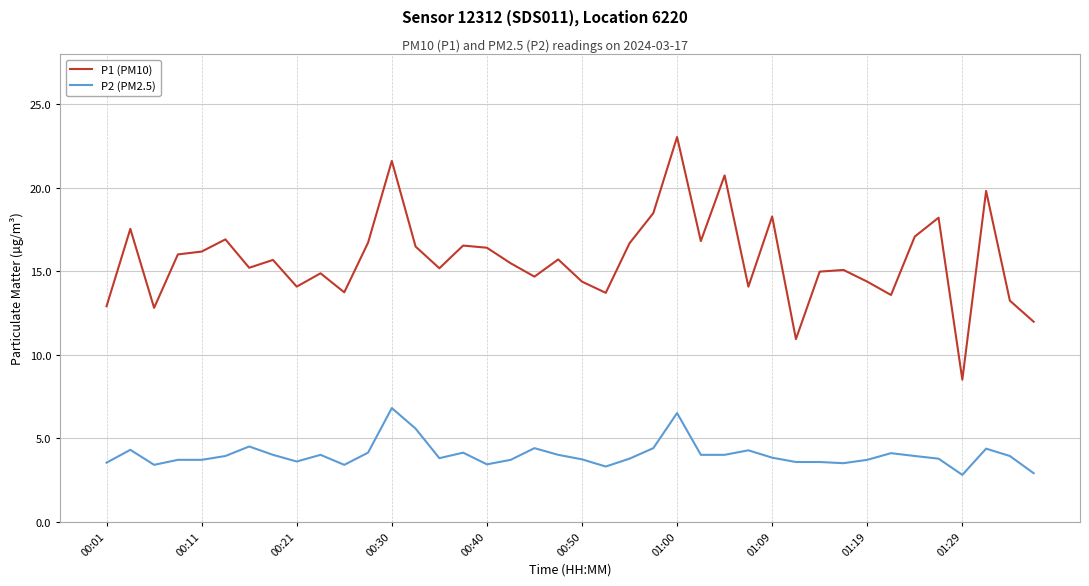

What are all the series names shown in the legend?

P1 (PM10), P2 (PM2.5)